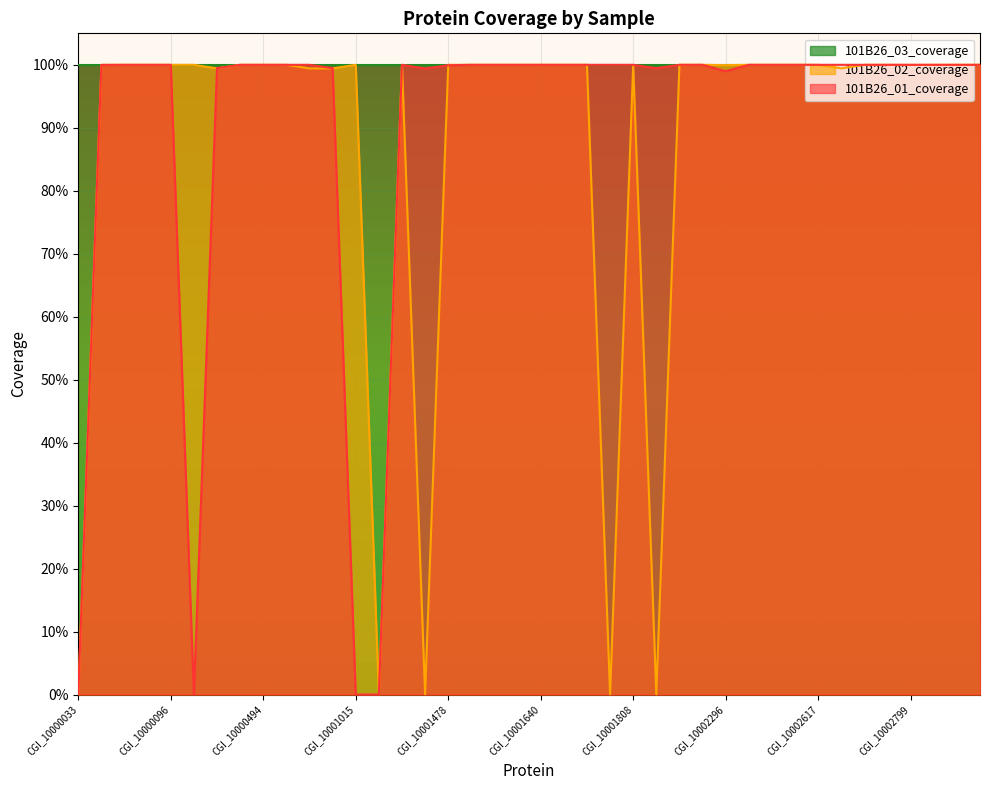

What are all the series names shown in the legend?

101B26_03_coverage, 101B26_02_coverage, 101B26_01_coverage